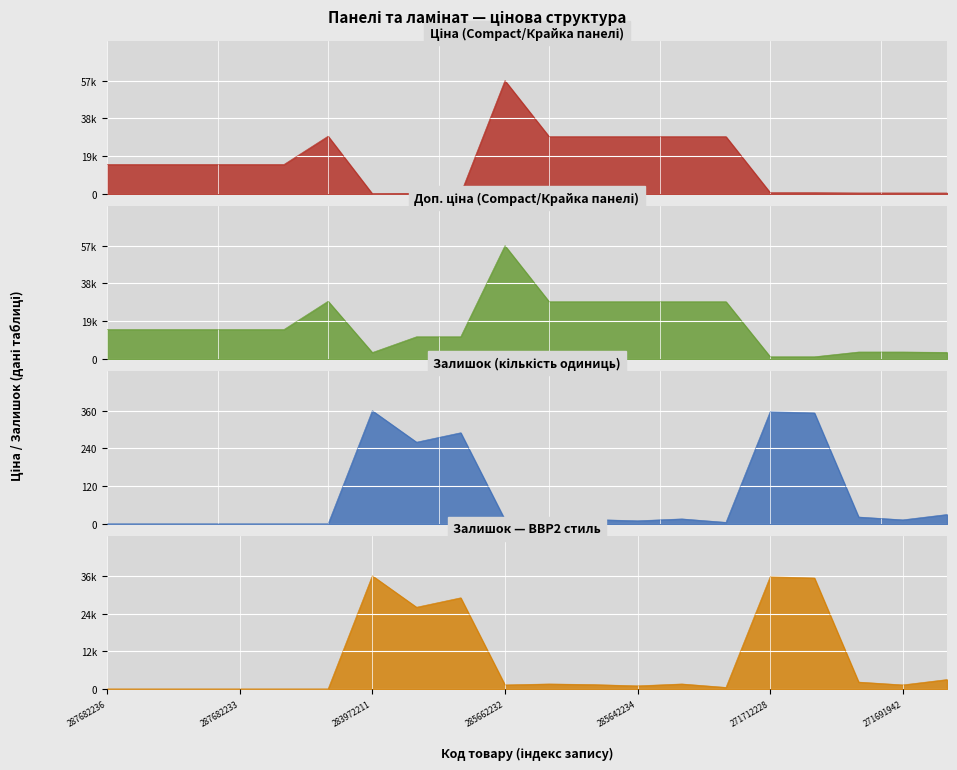

Rank the series at 287682234 from lowest to highest value.

Залишок, Ціна, Доп. ціна